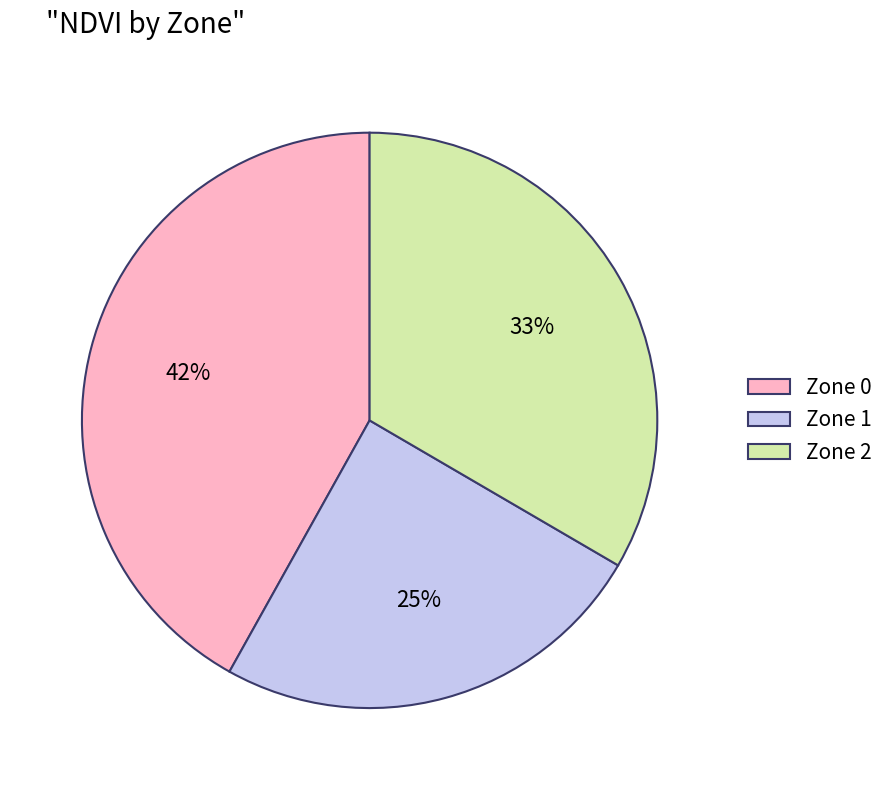

Between Zone 0 and Zone 1, which is larger?

Zone 0